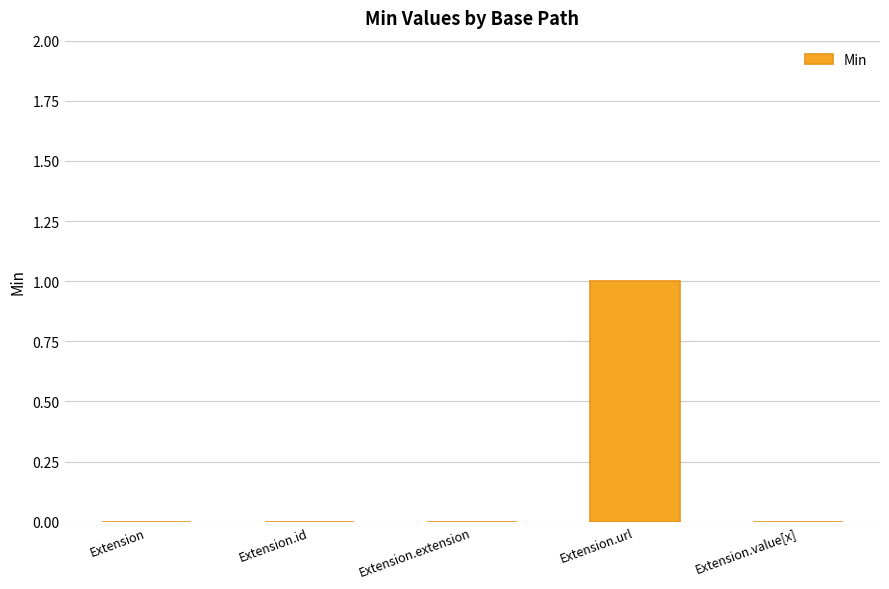

Which label corresponds to the largest value in the chart?

Extension.url